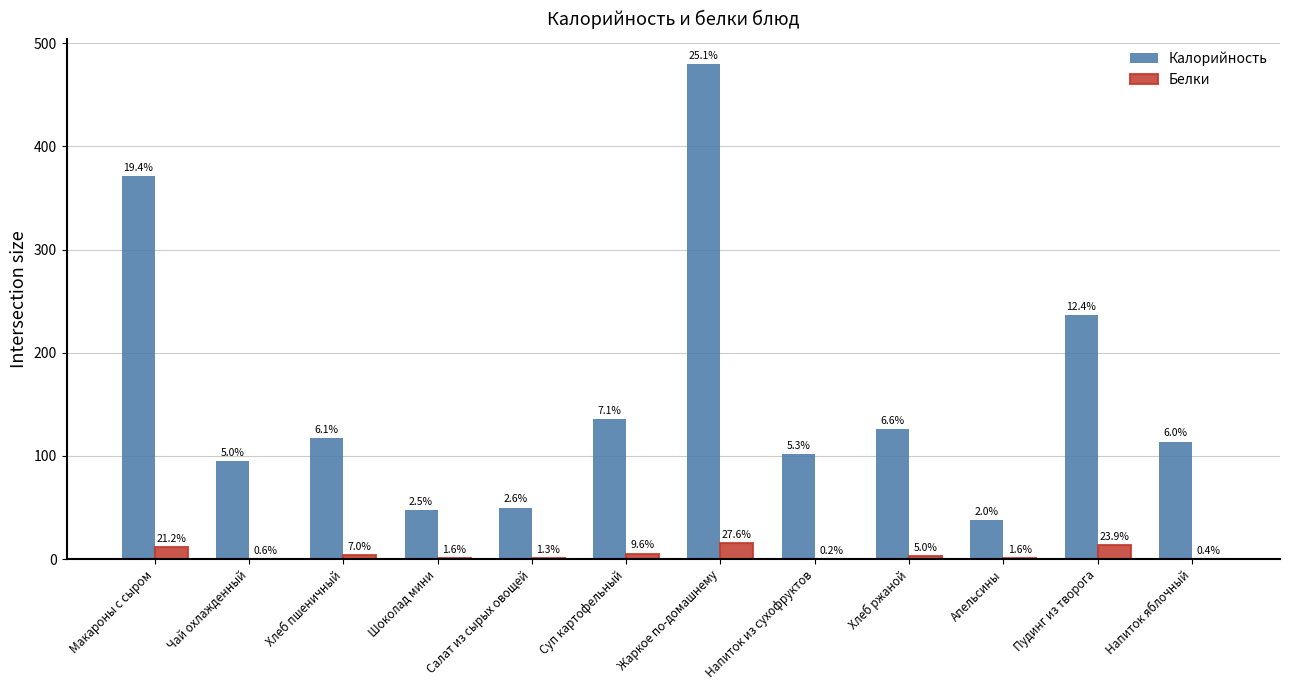

Is the value of Калорийность at Напиток из сухофруктов greater than the value of Белки at Хлеб ржаной?

Yes